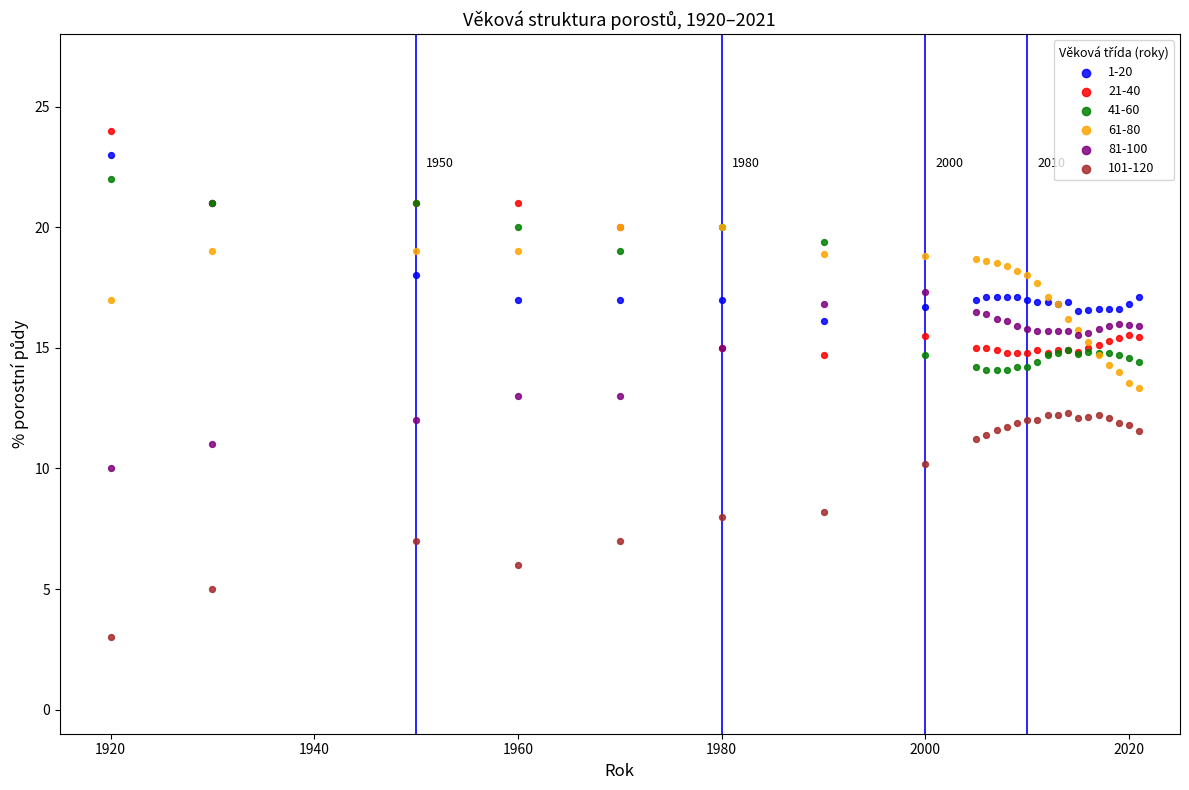

Which series contains the highest Y value?

21-40